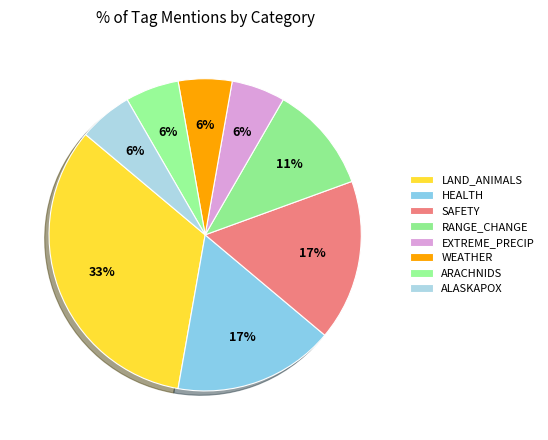

Which slice is the smallest?

EXTREME_PRECIP